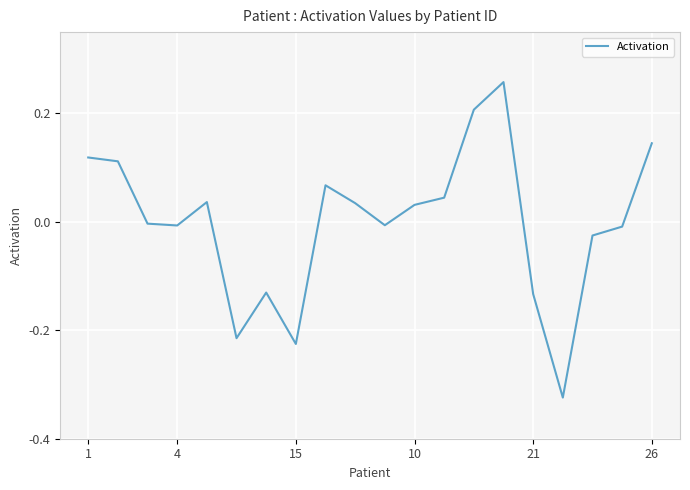

How many lines are shown in the chart?

1